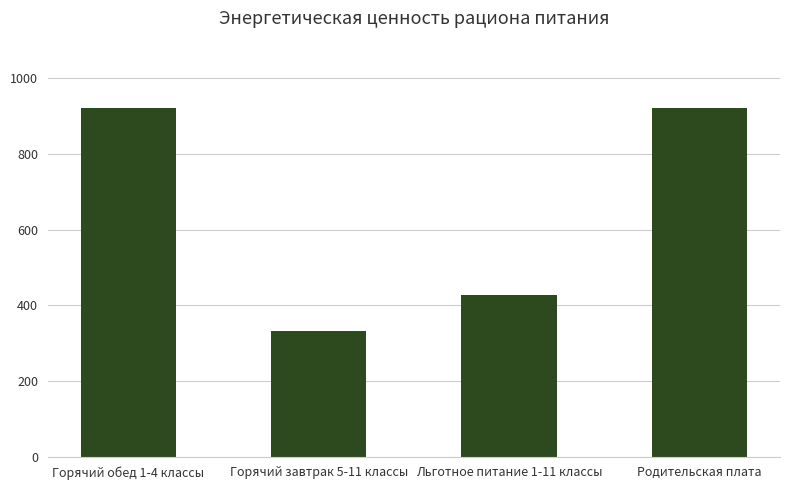

Count the number of values greater than 922.

2